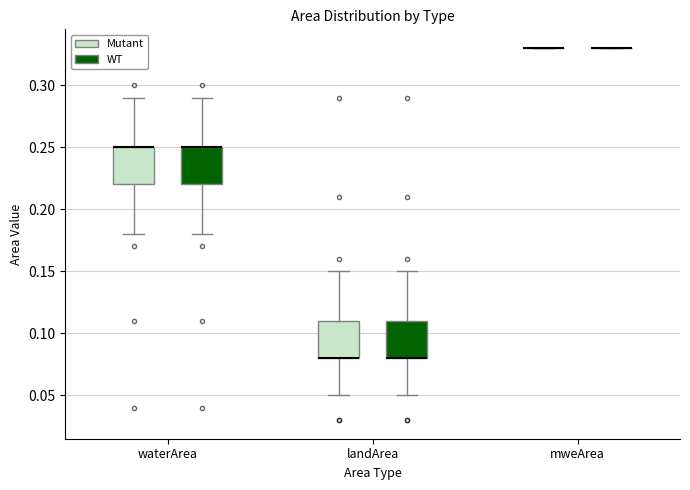

Reading left to right, transcribe this box plot: for each box, give where its median line is, the range the box spans, and where its two whiskers end, as read against the y-axis. The values are not printed on the chart, so give them approximately, as read against the axis.

waterArea (Mutant): median 0.25 (drawn on the box's upper edge), box 0.22 to 0.25, whiskers 0.18 to 0.29
waterArea (WT): median 0.25 (drawn on the box's upper edge), box 0.22 to 0.25, whiskers 0.18 to 0.29
landArea (Mutant): median 0.08 (drawn on the box's lower edge), box 0.08 to 0.11, whiskers 0.05 to 0.15
landArea (WT): median 0.08 (drawn on the box's lower edge), box 0.08 to 0.11, whiskers 0.05 to 0.15
mweArea (Mutant): box collapsed to a line at 0.33, whiskers 0.33 to 0.33
mweArea (WT): box collapsed to a line at 0.33, whiskers 0.33 to 0.33